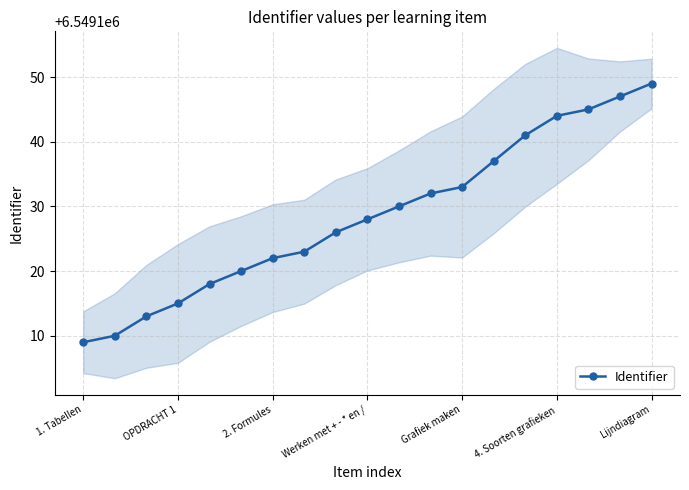

What is the value of the 3rd point from the left?

6549113